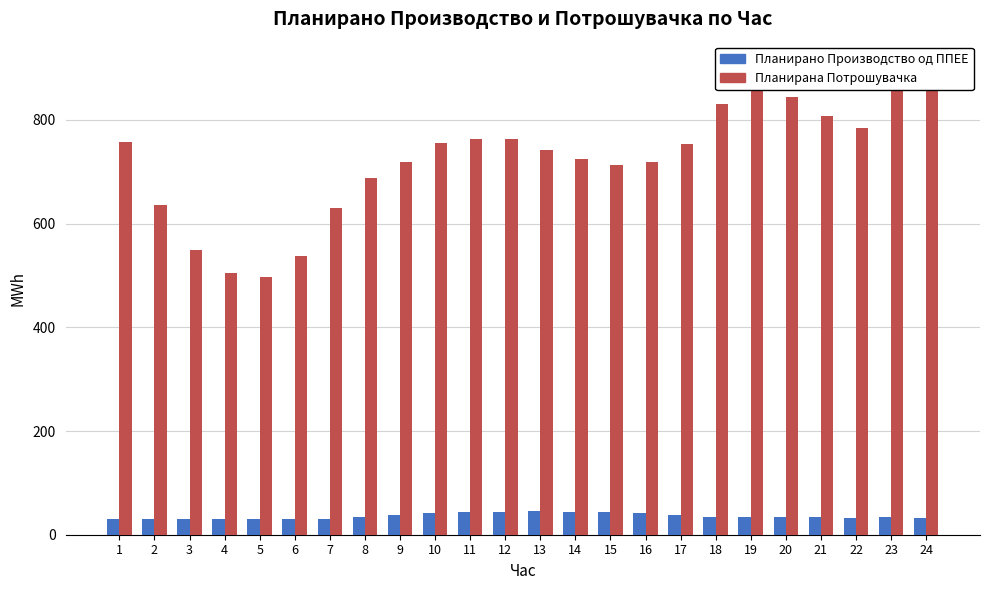

At how many categories does at least one series exceed 51?

24